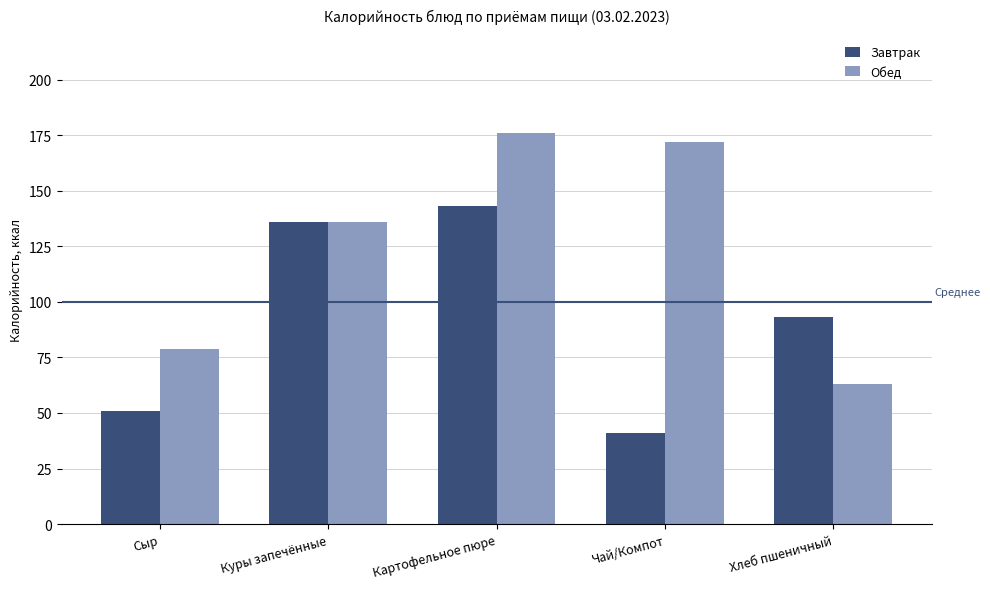

What is the sum of the Завтрак values at Чай/Компот and Куры запечённые?

177